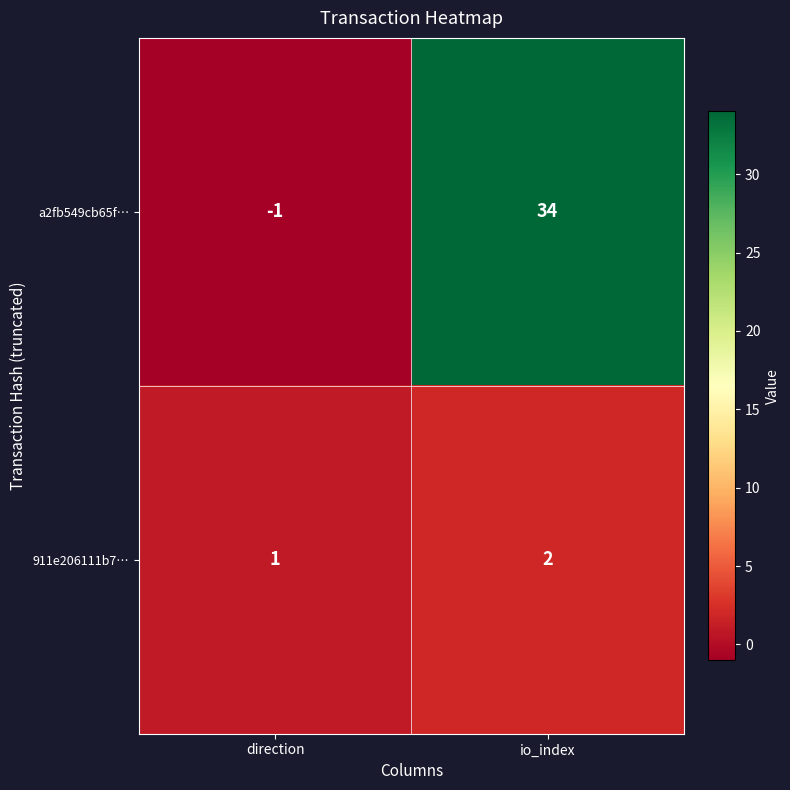

Which series changed the most between direction and io_index?

a2fb549cb65f…